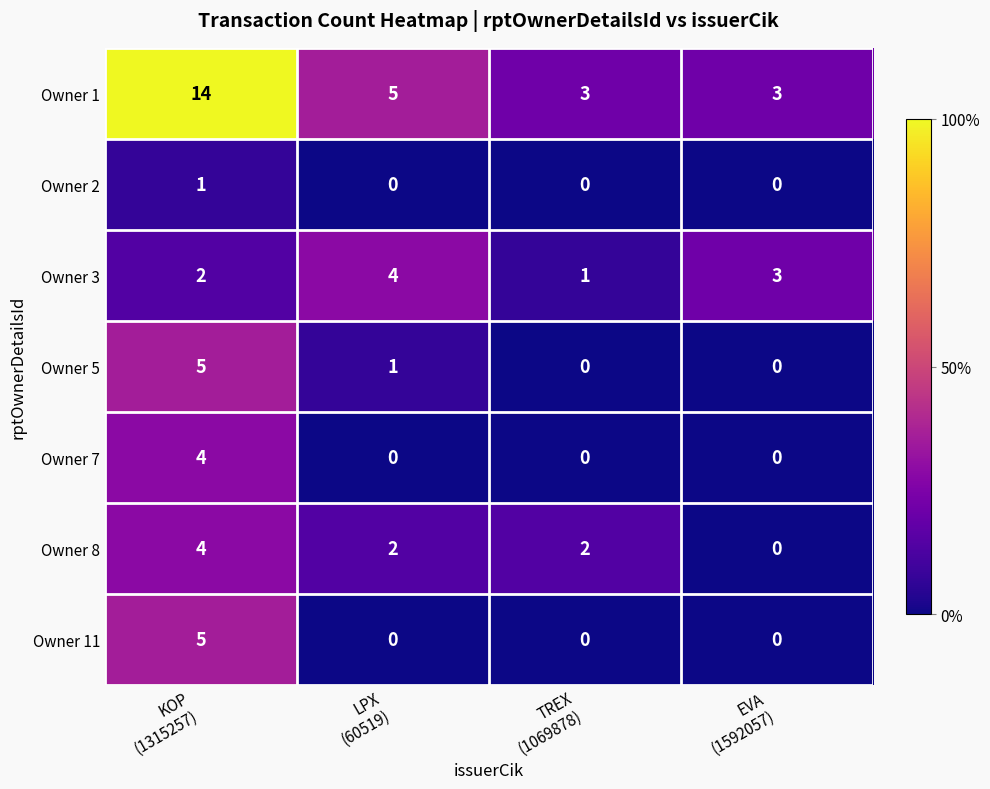

What is the average value of the Owner 1 series?

6